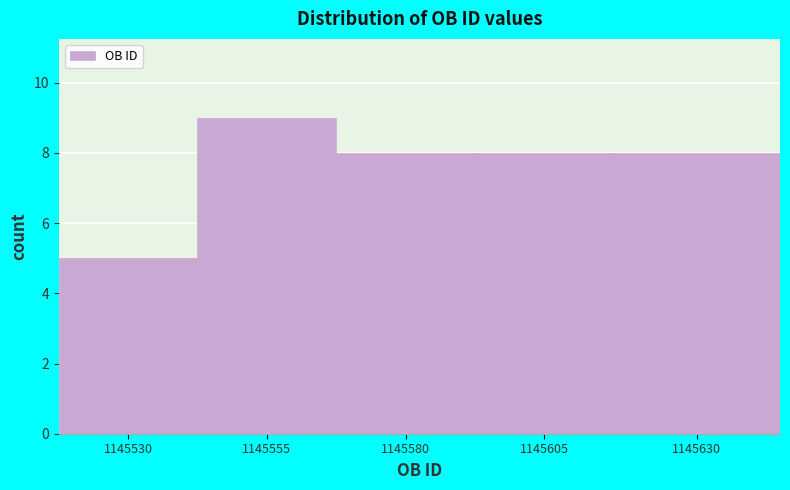

Reading left to right, what are all the values shown in this chart?

5	9	8	8	8